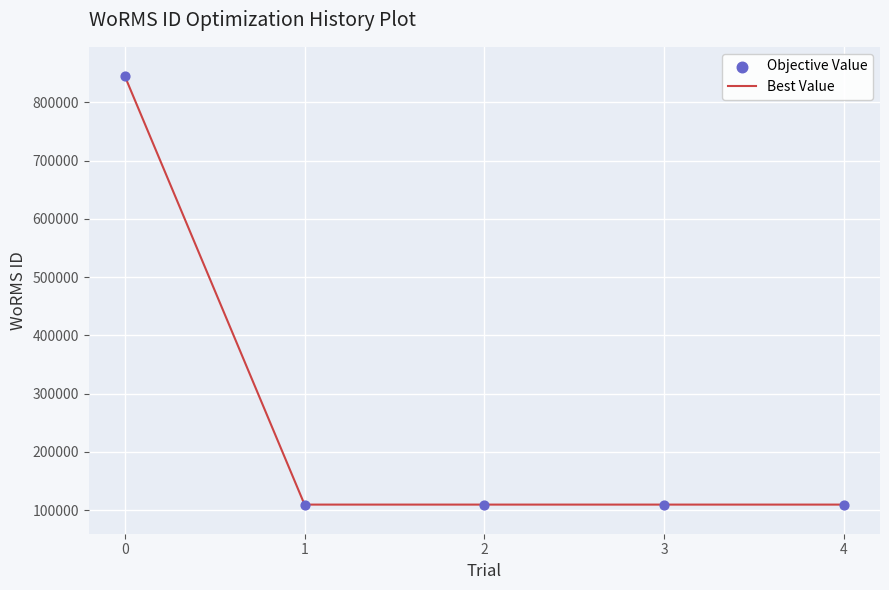

Approximately how many times larger is the value at 1 compared to 2?

1.0